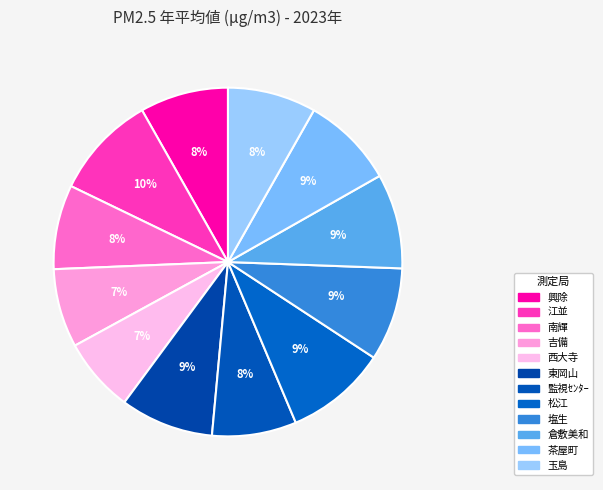

What is the change in value from 江並 to 塩生?

-1.3